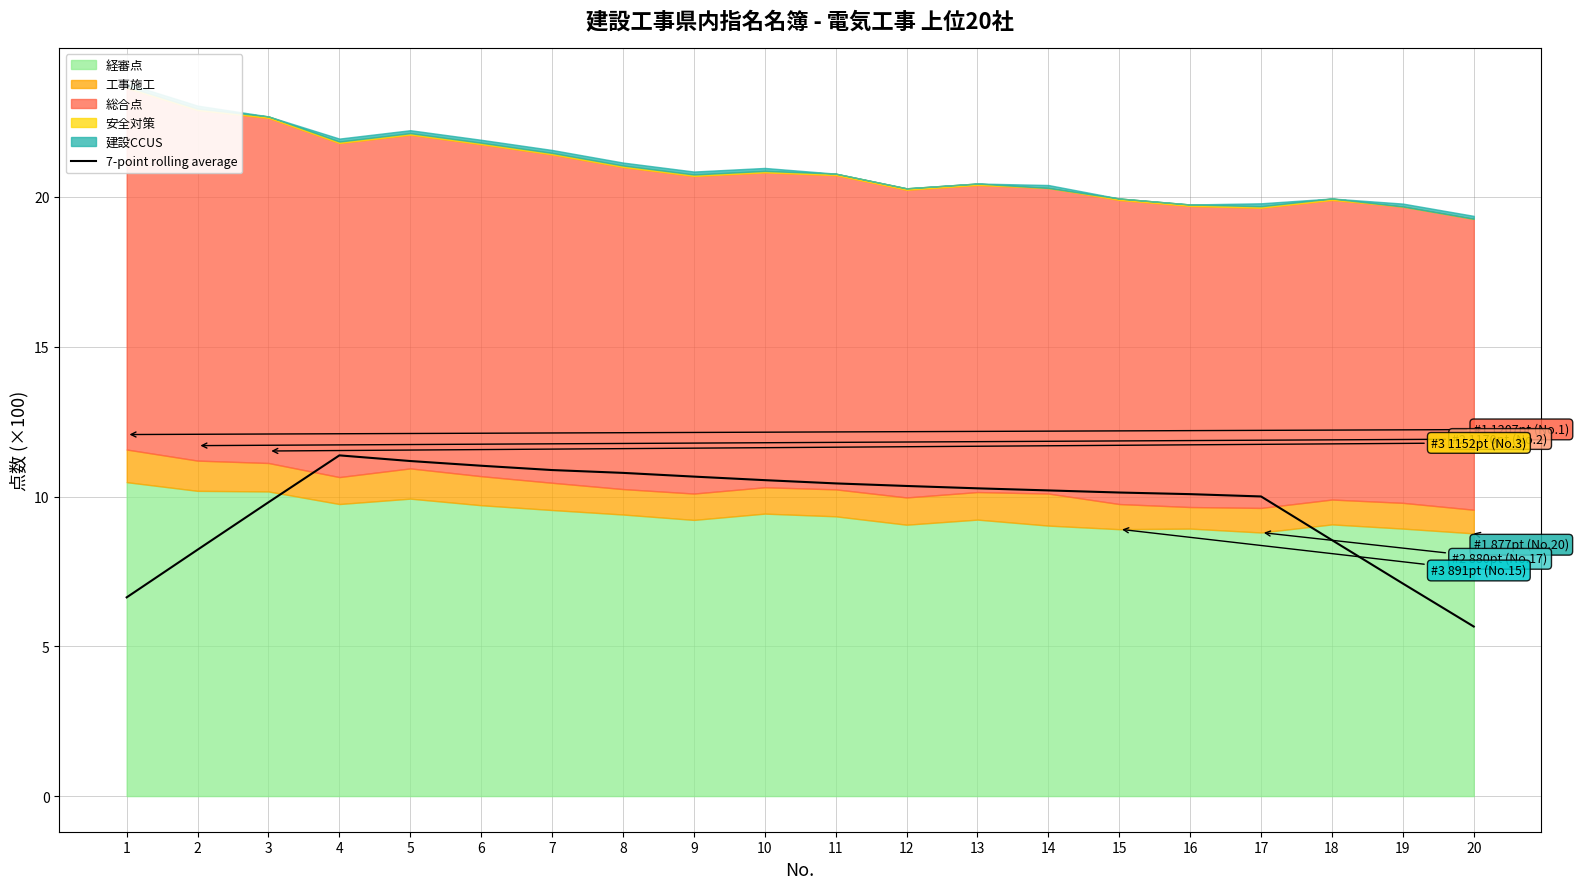

True or false: there are more than 1 points higher than both neighbors.

False